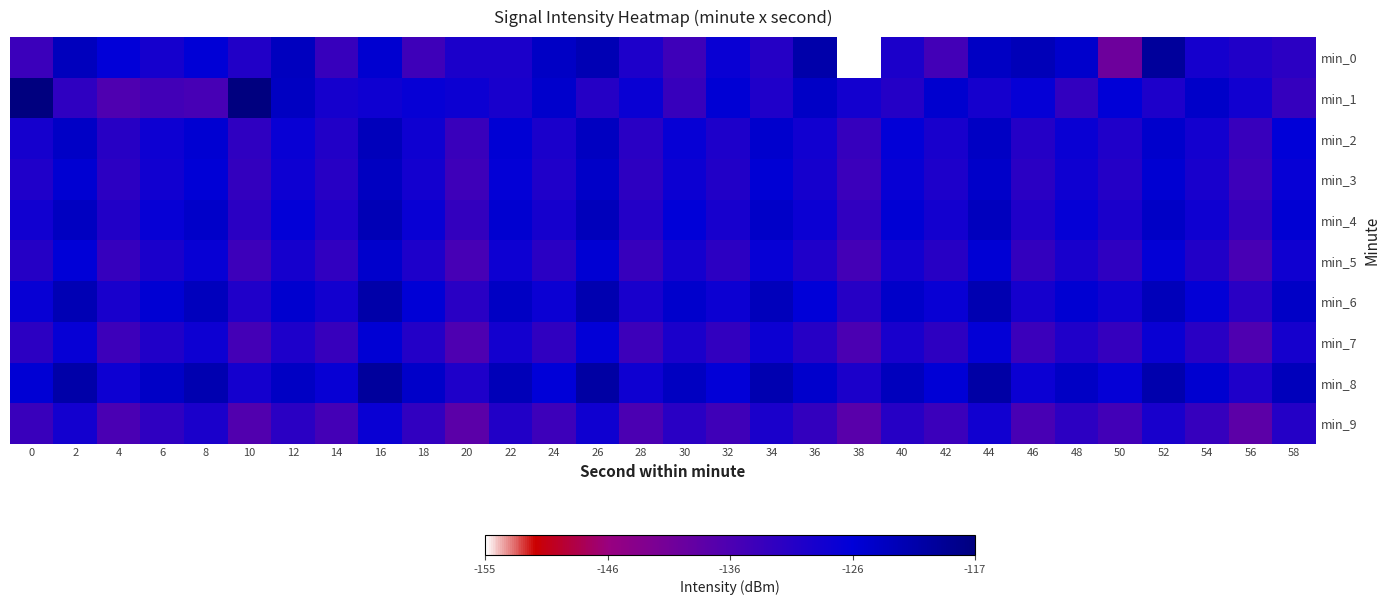

Reading right to left, list all the values displayed in this chart.

min_0: 58=-131.9	56=-130.6	54=-129.2	52=-120.1	50=-140.1	48=-125.3	46=-123.1	44=-124.3	42=-134.9	40=-130.0	38=-155.4	36=-121.6	34=-131.2	32=-127.7	30=-134.3	28=-130.1	26=-122.7	24=-124.4	22=-130.0	20=-130.0	18=-134.3	16=-125.7	14=-133.4	12=-123.9	10=-130.7	8=-126.3	6=-129.2	4=-126.7	2=-123.6	0=-133.8
min_1: 58=-133.1	56=-128.7	54=-124.9	52=-130.2	50=-126.4	48=-132.8	46=-127.1	44=-129.3	42=-125.6	40=-131.0	38=-128.9	36=-124.7	34=-130.5	32=-126.1	30=-133.4	28=-127.8	26=-131.2	24=-125.3	22=-129.5	20=-128.0	18=-127.3	16=-128.3	14=-129.2	12=-124.2	10=-116.9	8=-135.4	6=-134.7	4=-136.3	2=-132.4	0=-117.1
min_2: 58=-126.6	56=-133.5	54=-128.9	52=-125.2	50=-130.4	48=-127.7	46=-131.1	44=-124.3	42=-129.5	40=-126.8	38=-133.2	36=-128.6	34=-125.4	32=-130.1	30=-127.3	28=-131.6	26=-124.1	24=-129.8	22=-126.2	20=-133.7	18=-128.3	16=-123.5	14=-130.8	12=-127.6	10=-132.4	8=-125.9	6=-128.2	4=-131.5	2=-124.7	0=-129.3
min_3: 58=-127.3	56=-134.2	54=-129.6	52=-125.9	50=-131.1	48=-128.4	46=-131.8	44=-125.0	42=-130.2	40=-127.5	38=-133.9	36=-129.3	34=-126.1	32=-130.8	30=-128.0	28=-132.2	26=-124.8	24=-130.5	22=-127.0	20=-134.3	18=-129.0	16=-124.1	14=-131.4	12=-128.2	10=-133.0	8=-126.3	6=-128.6	4=-132.1	2=-125.8	0=-130.5
min_4: 58=-126.0	56=-132.9	54=-128.3	52=-124.6	50=-129.8	48=-127.1	46=-130.5	44=-123.7	42=-128.9	40=-126.2	38=-132.6	36=-127.9	34=-124.8	32=-129.4	30=-126.6	28=-130.9	26=-123.5	24=-129.2	22=-125.7	20=-132.9	18=-127.6	16=-122.8	14=-130.1	12=-126.9	10=-131.7	8=-124.9	6=-127.3	4=-130.8	2=-124.0	0=-128.7
min_5: 58=-128.5	56=-135.5	54=-130.8	52=-127.0	50=-132.3	48=-129.6	46=-133.0	44=-126.2	42=-131.4	40=-128.8	38=-135.1	36=-130.5	34=-127.3	32=-132.0	30=-129.1	28=-133.4	26=-126.0	24=-131.7	22=-128.2	20=-135.4	18=-130.1	16=-125.3	14=-132.6	12=-129.3	10=-134.2	8=-127.4	6=-129.8	4=-133.3	2=-126.5	0=-131.2
min_6: 58=-124.7	56=-131.6	54=-127.0	52=-123.3	50=-128.5	48=-125.8	46=-129.2	44=-122.4	42=-127.6	40=-124.9	38=-131.3	36=-126.6	34=-123.5	32=-128.1	30=-125.3	28=-129.6	26=-122.2	24=-127.9	22=-124.4	20=-131.6	18=-126.3	16=-121.5	14=-128.8	12=-125.6	10=-130.4	8=-123.6	6=-126.0	4=-129.5	2=-122.7	0=-127.4
min_7: 58=-129.3	56=-136.3	54=-131.6	52=-127.8	50=-133.1	48=-130.4	46=-133.8	44=-127.0	42=-132.2	40=-129.6	38=-135.9	36=-131.3	34=-128.1	32=-132.8	30=-129.9	28=-134.2	26=-126.8	24=-132.5	22=-129.0	20=-136.2	18=-130.9	16=-126.1	14=-133.4	12=-130.1	10=-135.0	8=-128.2	6=-130.6	4=-134.1	2=-127.3	0=-132.0
min_8: 58=-123.4	56=-130.3	54=-125.7	52=-122.0	50=-127.2	48=-124.5	46=-127.9	44=-121.1	42=-126.3	40=-123.6	38=-130.0	36=-125.3	34=-122.2	32=-126.8	30=-124.0	28=-128.3	26=-120.9	24=-126.6	22=-123.1	20=-130.3	18=-125.0	16=-120.2	14=-127.5	12=-124.3	10=-129.1	8=-122.3	6=-124.7	4=-128.2	2=-121.4	0=-126.1
min_9: 58=-131.0	56=-138.0	54=-133.3	52=-129.5	50=-134.8	48=-132.1	46=-135.5	44=-128.7	42=-133.9	40=-131.3	38=-137.6	36=-133.0	34=-129.8	32=-134.5	30=-131.6	28=-135.9	26=-128.5	24=-134.2	22=-130.7	20=-137.9	18=-132.6	16=-127.8	14=-135.1	12=-131.8	10=-136.7	8=-129.9	6=-132.3	4=-135.8	2=-129.0	0=-133.7